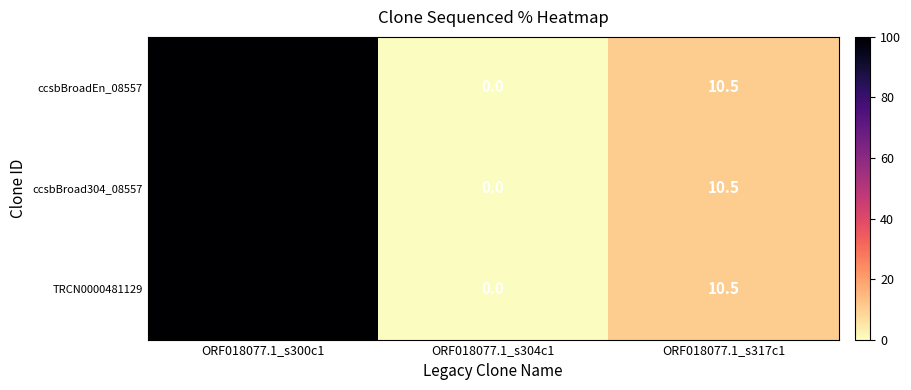

The value of ccsbBroad304_08557 at ORF018077.1_s304c1 is 0.0. True or false?

True